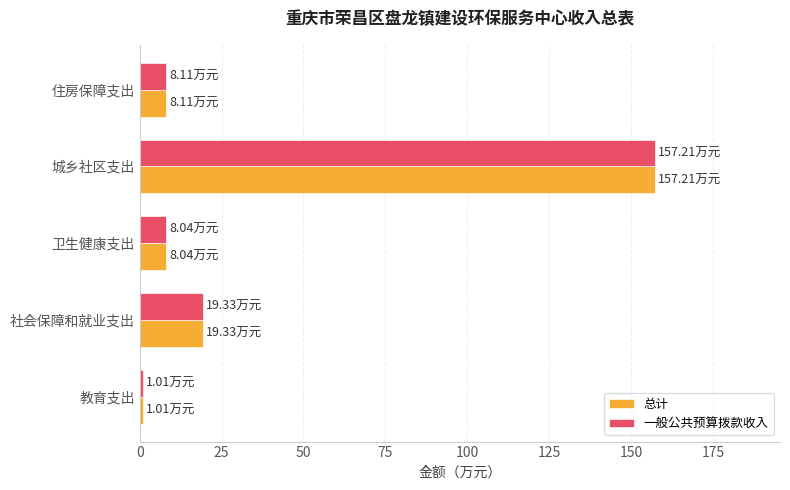

Is the value of 一般公共预算拨款收入 at 社会保障和就业支出 greater than the value of 总计 at 住房保障支出?

Yes